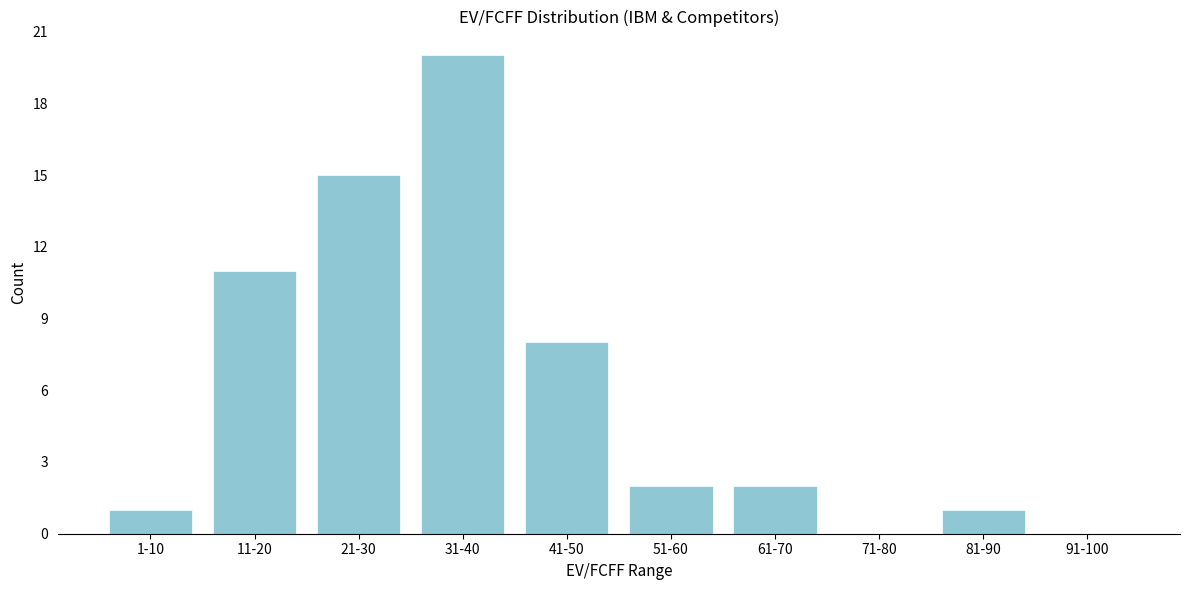

Reading left to right, what are all the values shown in this chart?

1-10=1	11-20=11	21-30=15	31-40=20	41-50=8	51-60=2	61-70=2	71-80=0	81-90=1	91-100=0